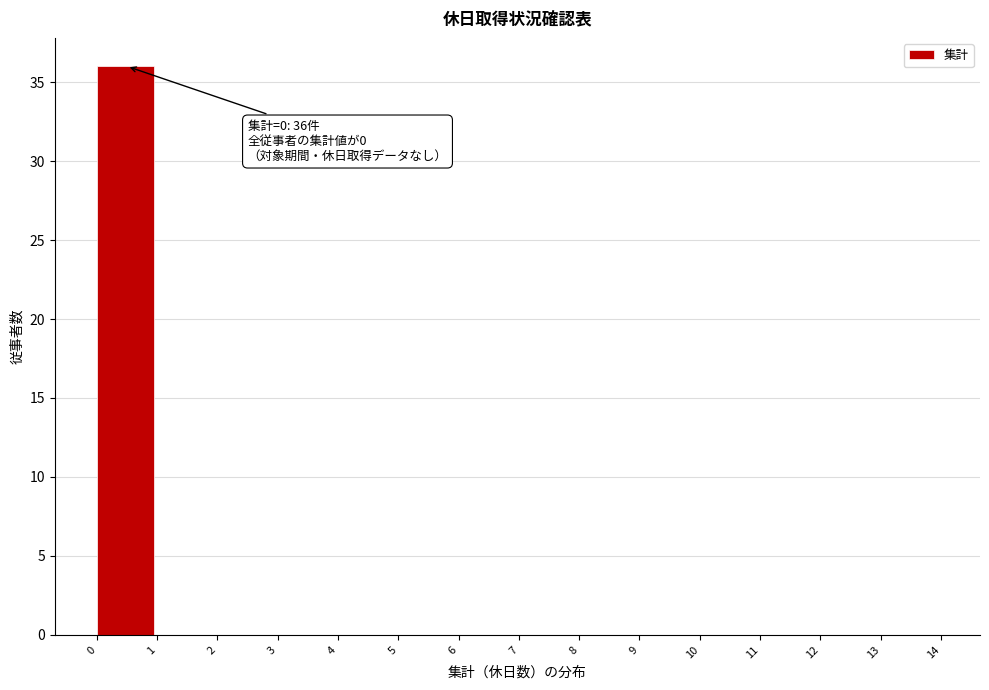

Over which range of the x-axis is the bar tallest?

0 to 1